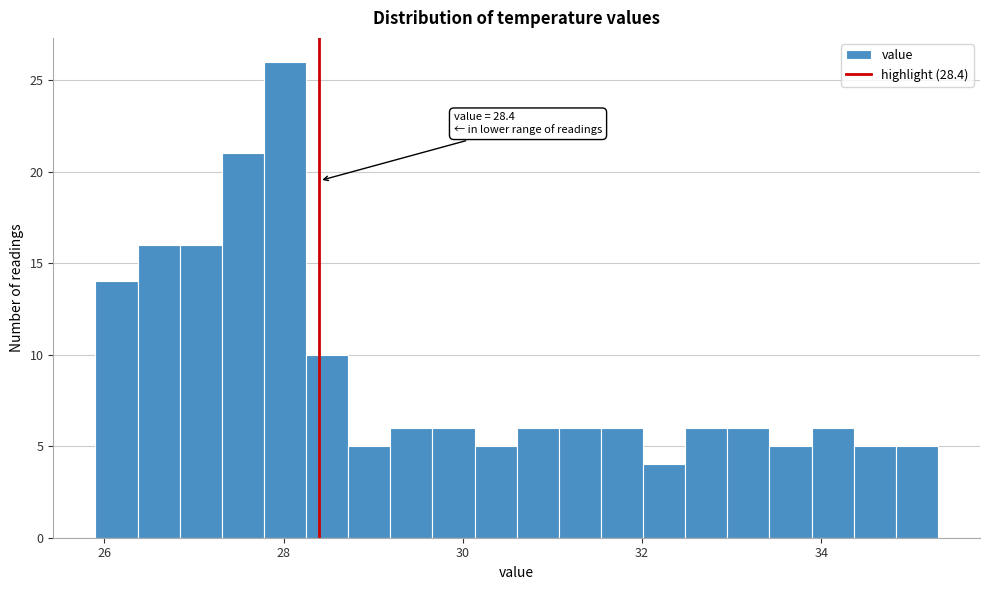

Read against the x-axis, roughly where is the centre of the tallest bar?

28.0